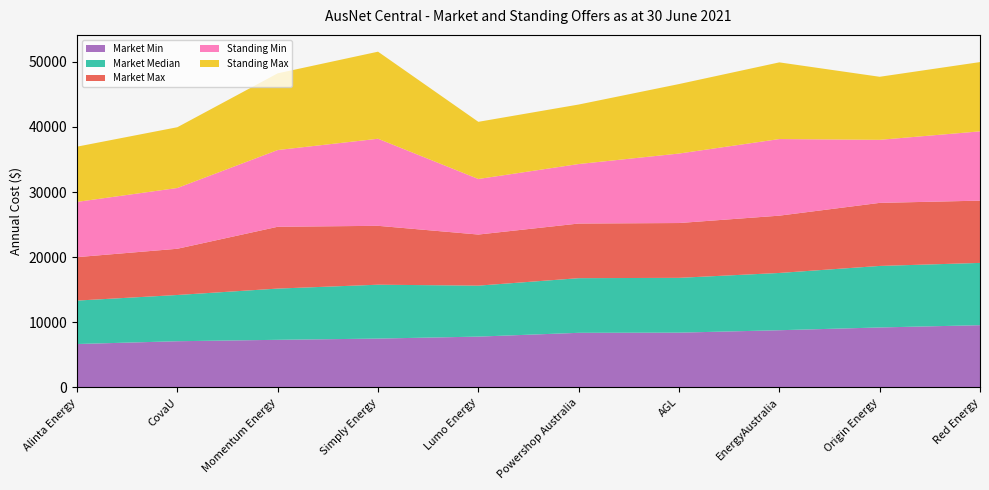

Reading left to right, what are all the values shown in this chart?

Market Min: Alinta Energy=6670.0	CovaU=7099.3	Momentum Energy=7316.6	Simply Energy=7504.9	Lumo Energy=7808.6	Powershop Australia=8390.1	AGL=8415.9	EnergyAustralia=8788.1	Origin Energy=9212.4	Red Energy=9562.2
Market Median: Alinta Energy=6670.0	CovaU=7099.3	Momentum Energy=7866.6	Simply Energy=8273.4	Lumo Energy=7826.8	Powershop Australia=8390.1	AGL=8415.9	EnergyAustralia=8793.5	Origin Energy=9447.2	Red Energy=9562.2
Market Max: Alinta Energy=6670.0	CovaU=7099.3	Momentum Energy=9489.9	Simply Energy=9042.0	Lumo Energy=7845.1	Powershop Australia=8390.1	AGL=8415.9	EnergyAustralia=8798.8	Origin Energy=9681.9	Red Energy=9562.2
Standing Min: Alinta Energy=8482.7	CovaU=9331.4	Momentum Energy=11781.6	Simply Energy=13369.4	Lumo Energy=8529.5	Powershop Australia=9136.9	AGL=10670.1	EnergyAustralia=11762.9	Origin Energy=9681.9	Red Energy=10638.1
Standing Max: Alinta Energy=8482.7	CovaU=9331.4	Momentum Energy=11781.6	Simply Energy=13369.8	Lumo Energy=8779.2	Powershop Australia=9136.9	AGL=10670.1	EnergyAustralia=11774.5	Origin Energy=9681.9	Red Energy=10638.1